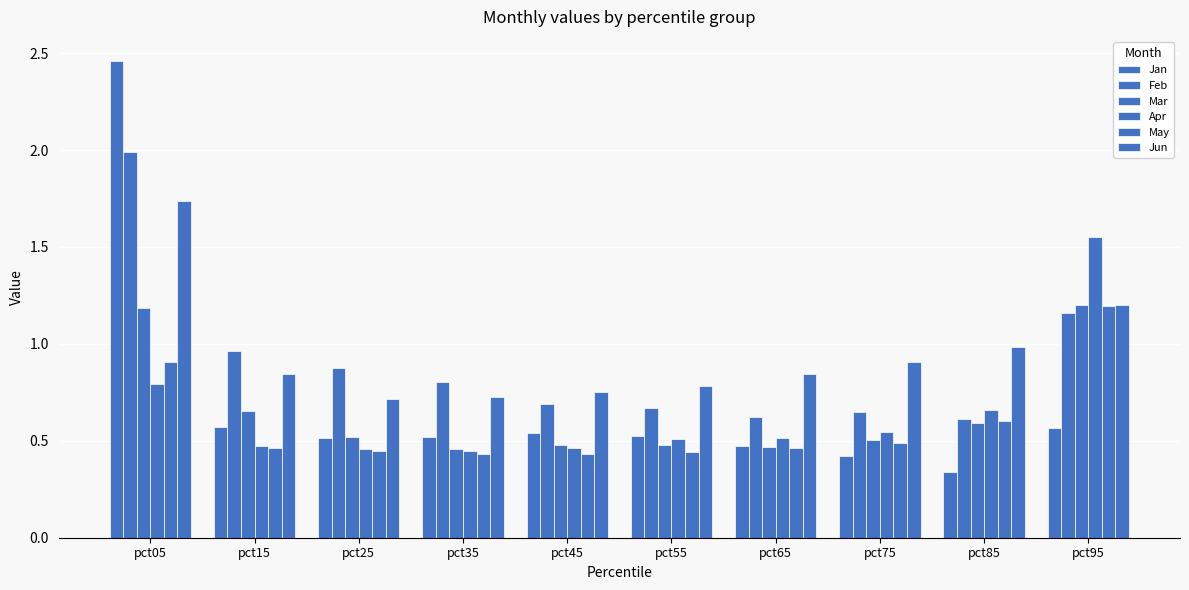

Count the number of data series in this chart.

6